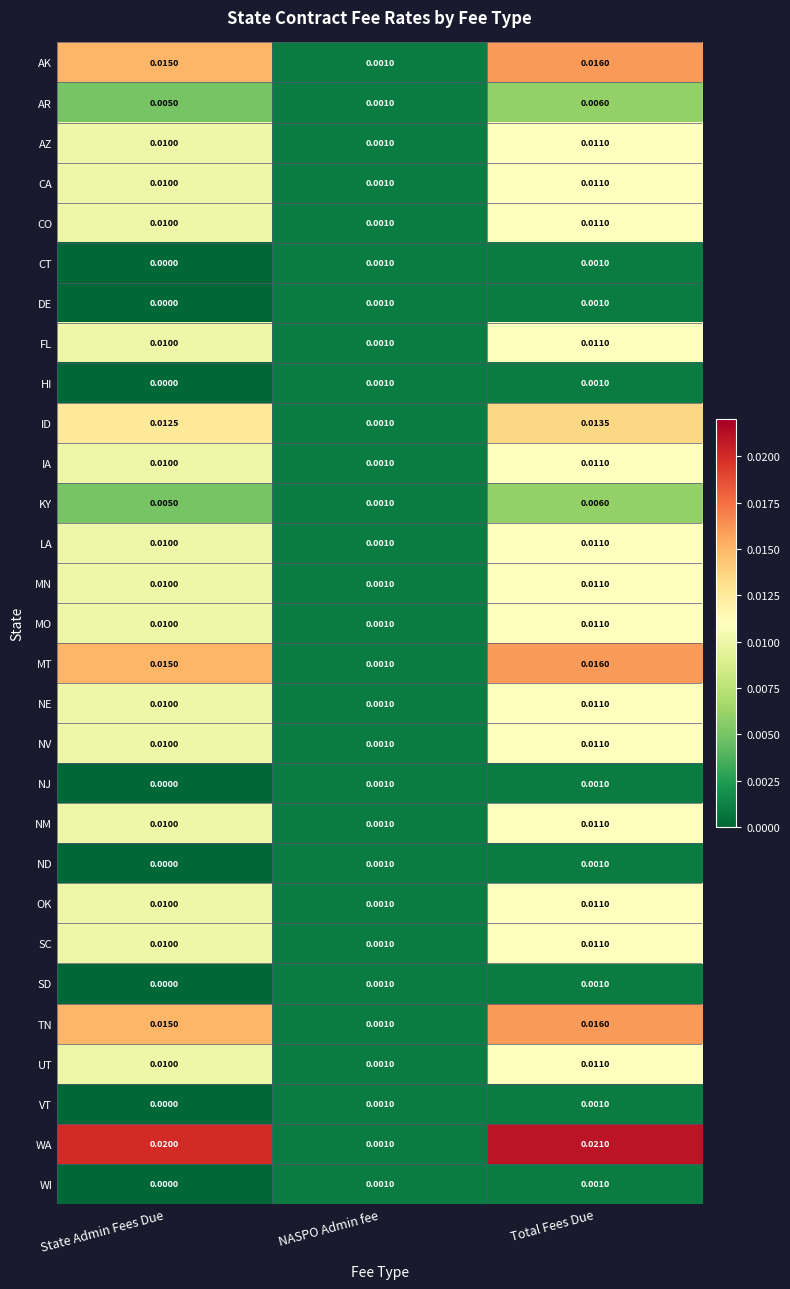

Which series has the widest spread of values?

WA